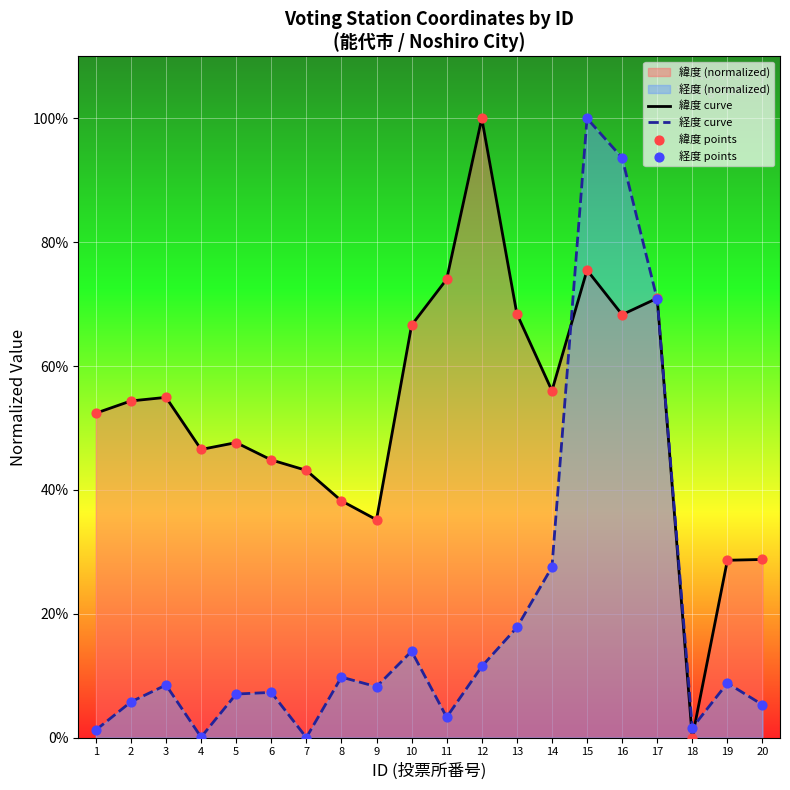

At how many categories does at least one series exceed 0?

20